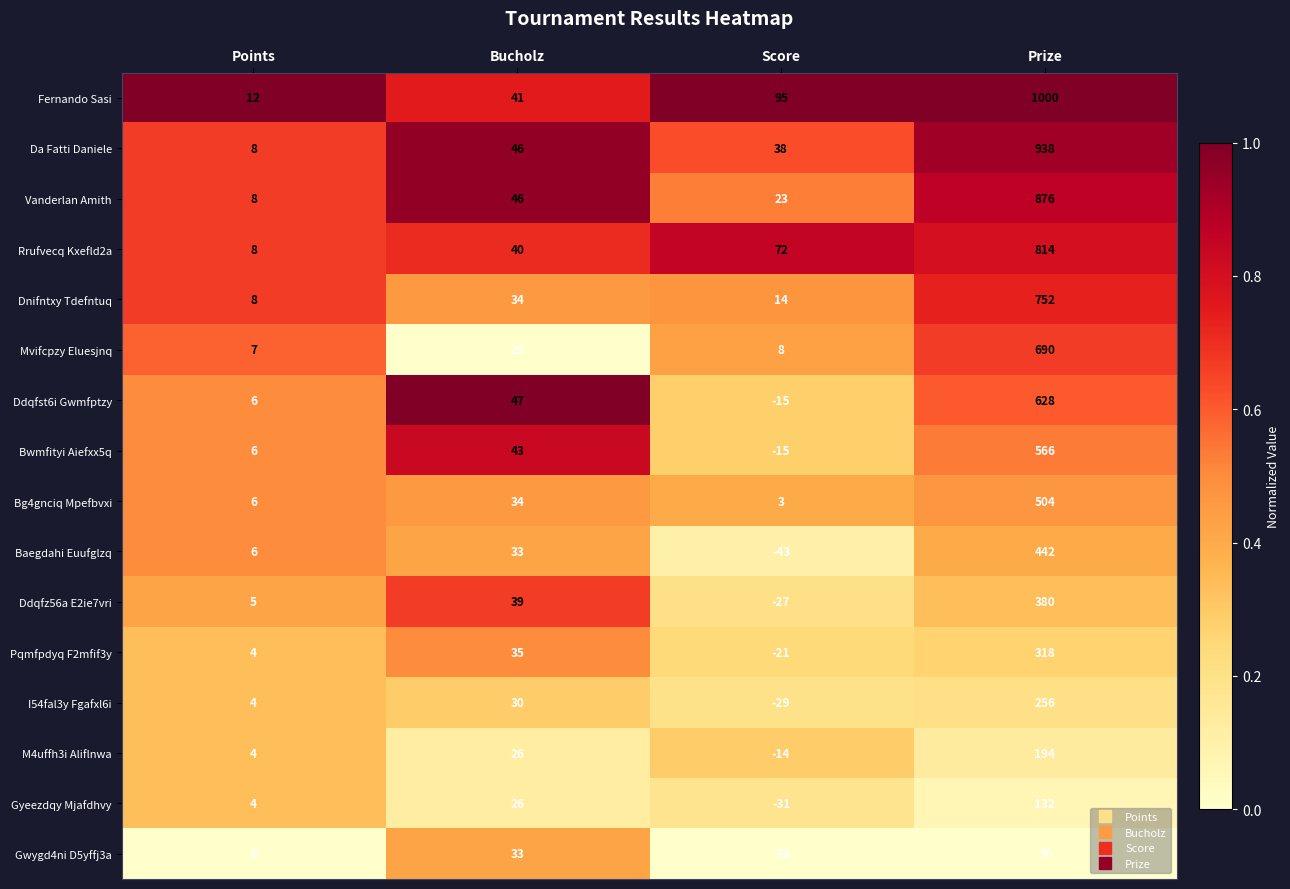

What is the average value of the I54fal3y Fgafxl6i series?

65